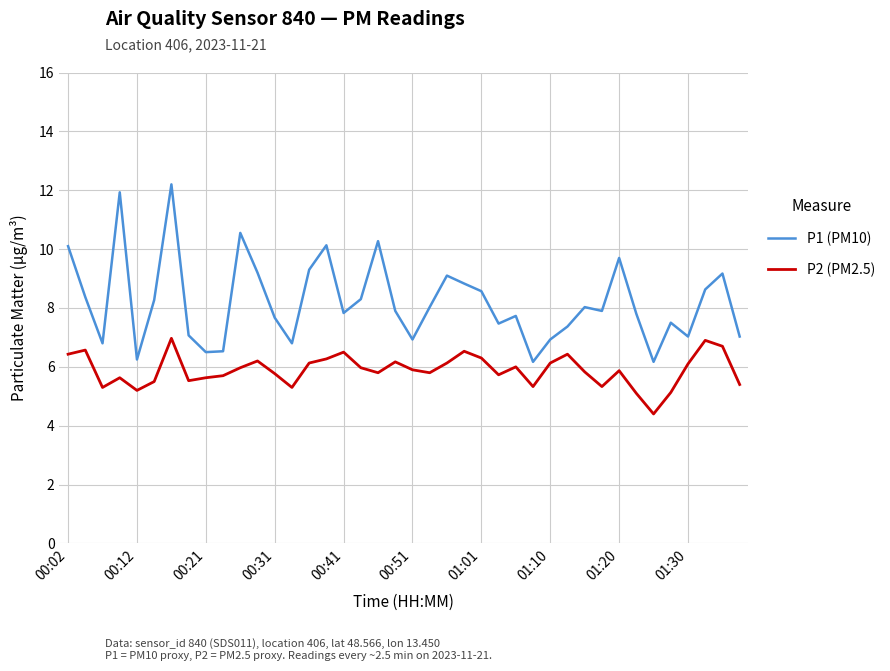

Which series has the widest spread of values?

P1 (PM10)